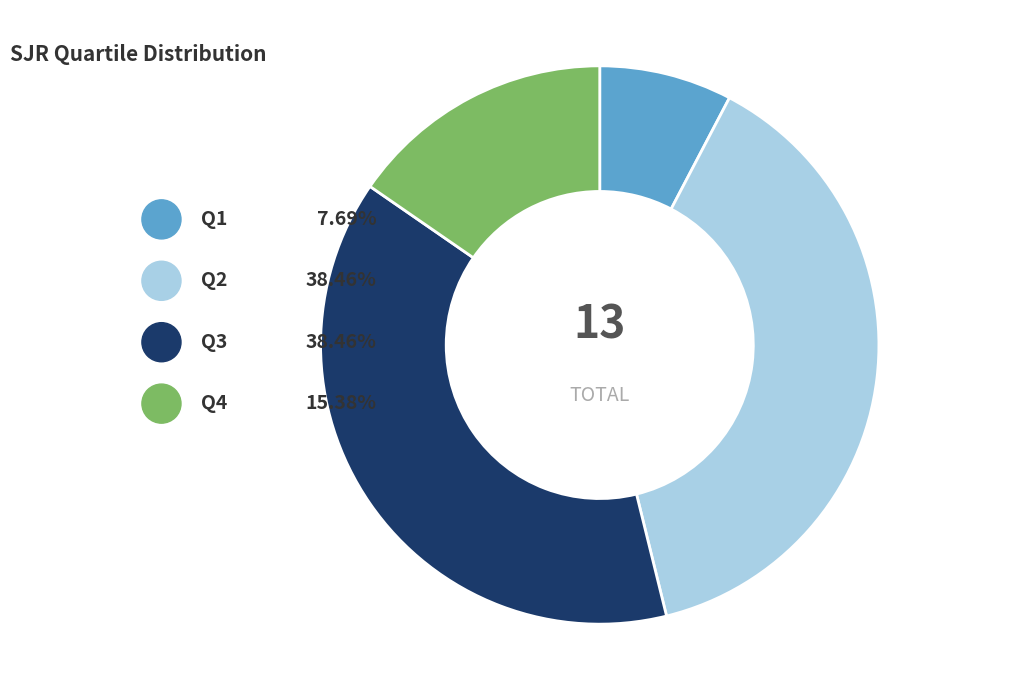

Is the sum of Q4 and Q2 greater than half?

Yes